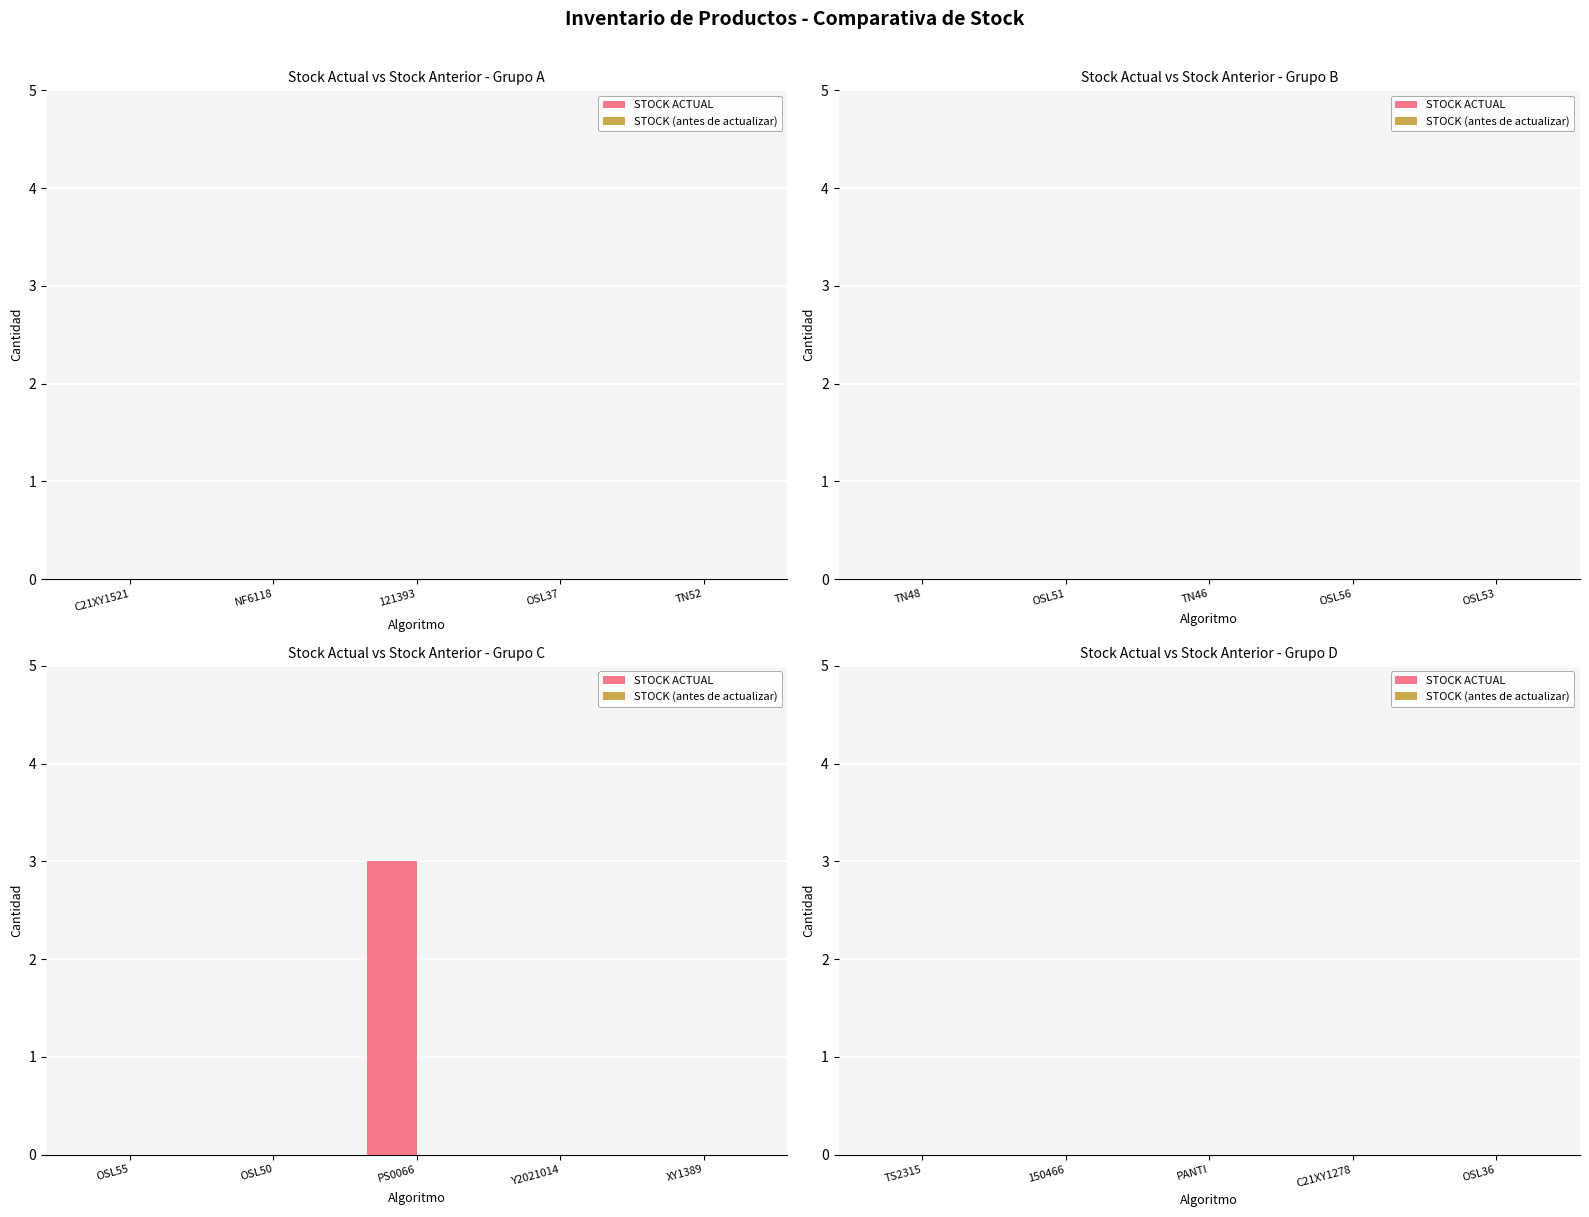

What is the maximum value shown in the chart?

3